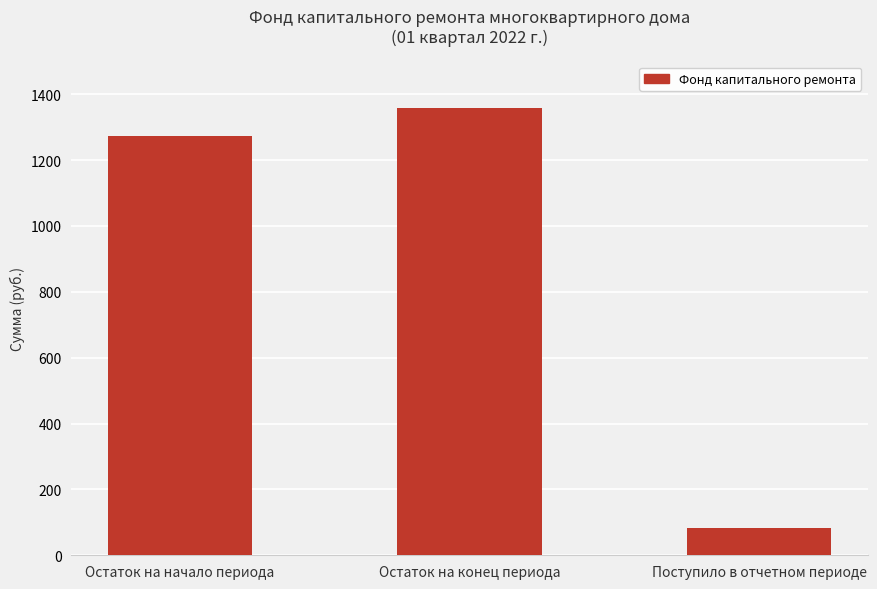

Reading right to left, what are all the values shown in this chart?

Поступило в отчетном периоде=82.7	Остаток на конец периода=1357.1	Остаток на начало периода=1274.4